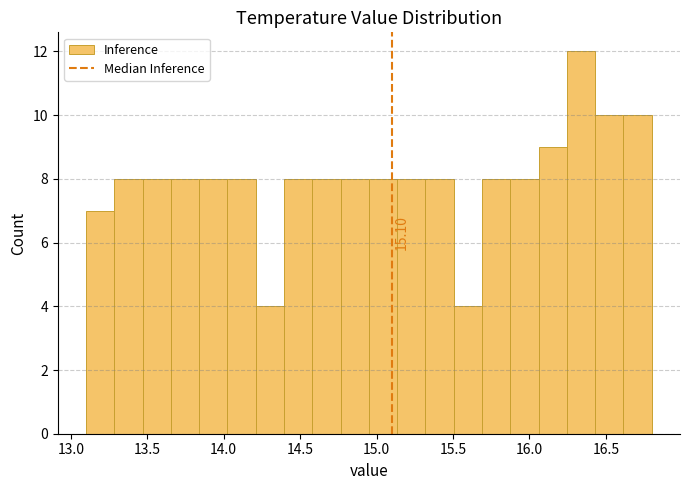

Read against the x-axis, roughly where is the centre of the tallest bar?

16.35